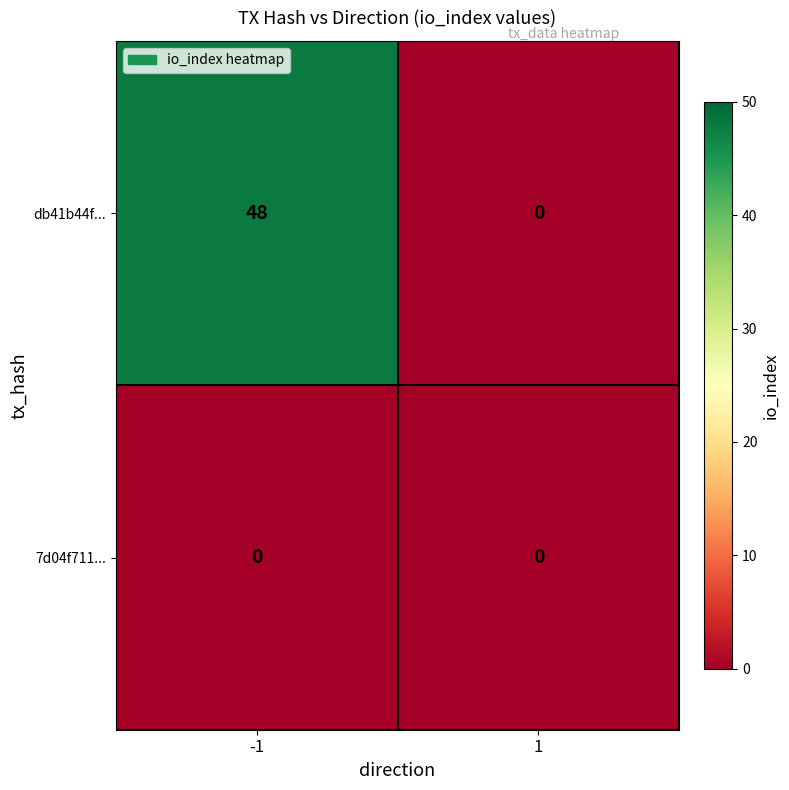

Reading left to right, transcribe all the data shown in this chart.

db41b44f...: -1=48	1=0
7d04f711...: -1=0	1=0